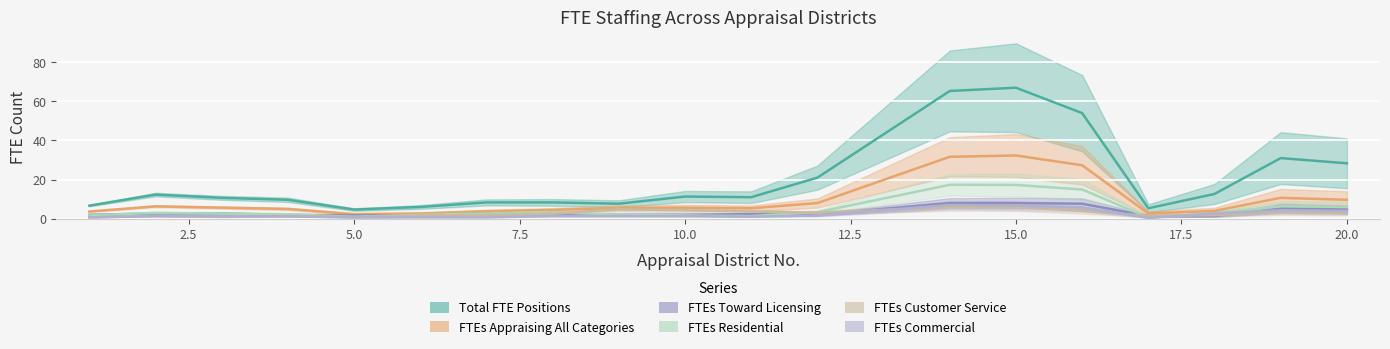

True or false: FTEs Commercial and FTEs Residential intersect in this chart.

False